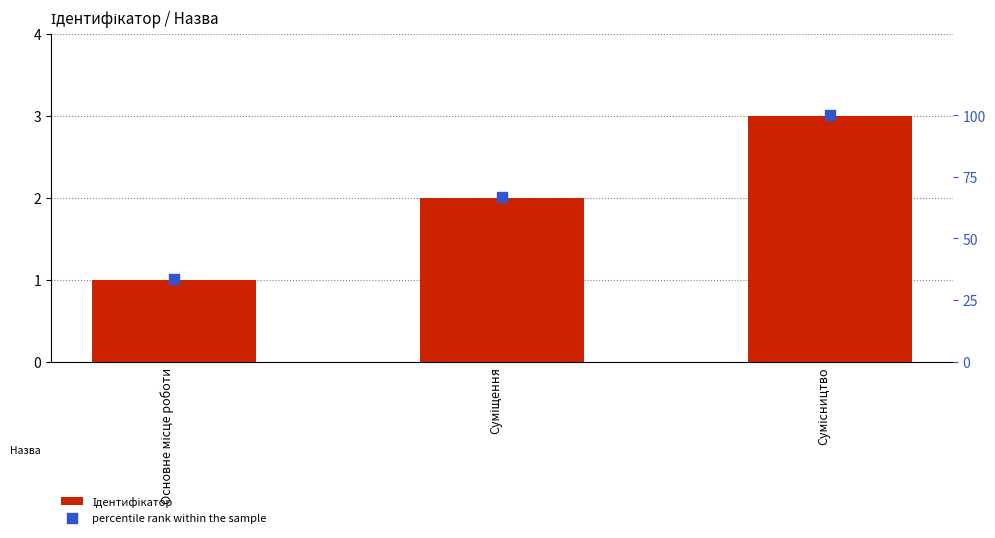

Which series has the largest total across all categories?

percentile rank within the sample